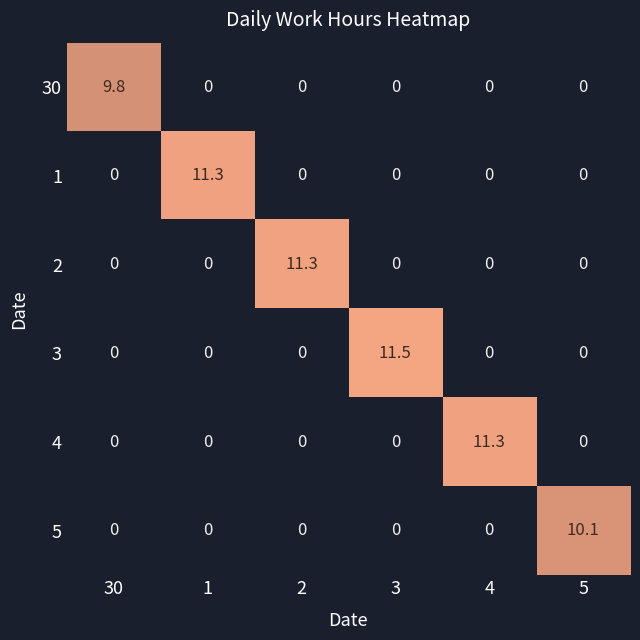

What is the total value across all series at 1?

11.3